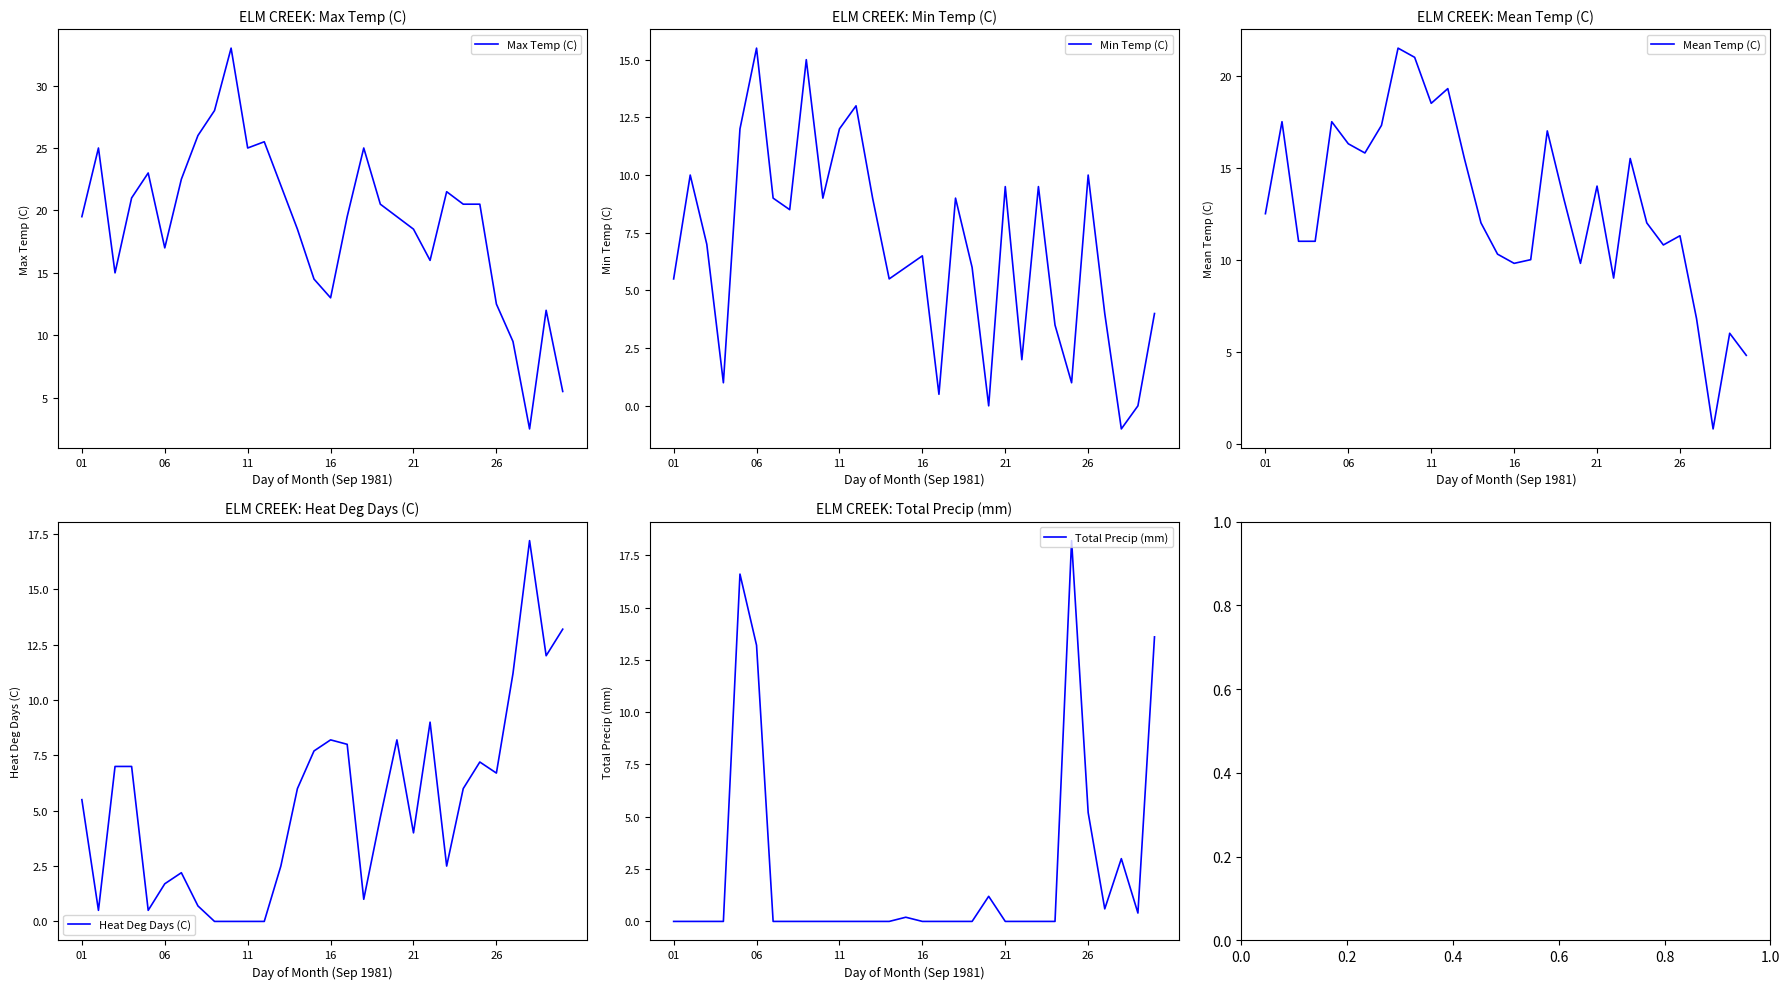

What is the total value across all series at 9?

63.0